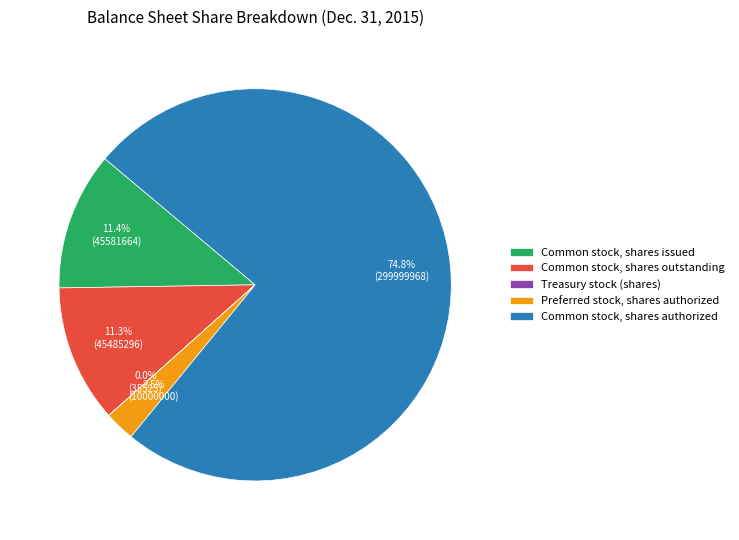

Between Common stock, shares outstanding and Preferred stock, shares authorized, which is larger?

Common stock, shares outstanding